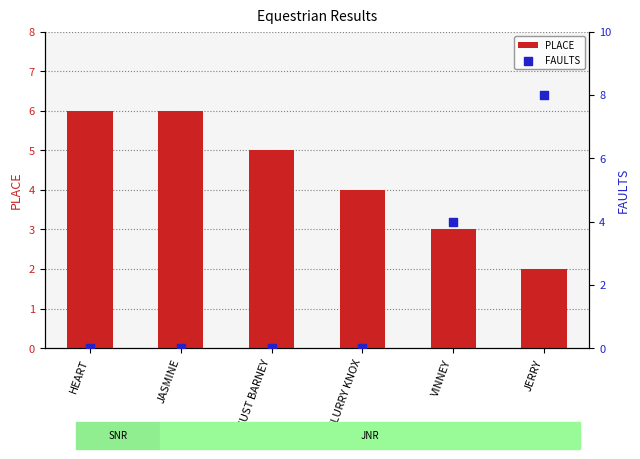

What is the total value across all series at JERRY?

10